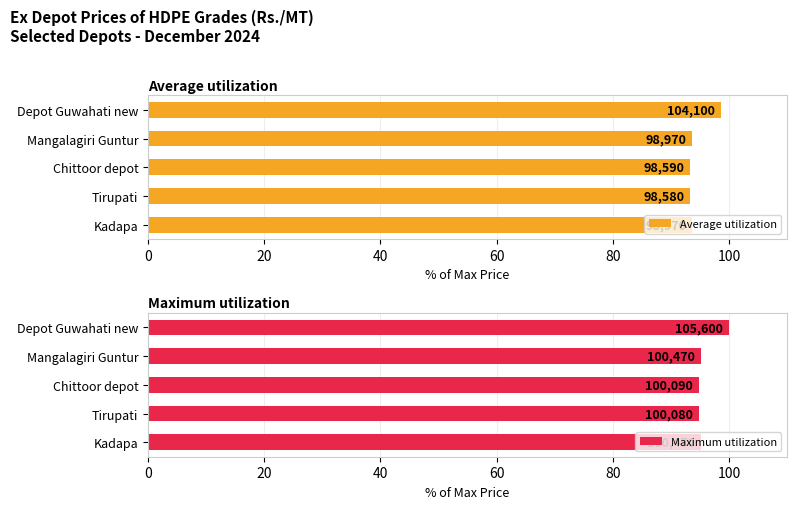

Between Chittoor depot and Mangalagiri Guntur, which is larger?

Mangalagiri Guntur